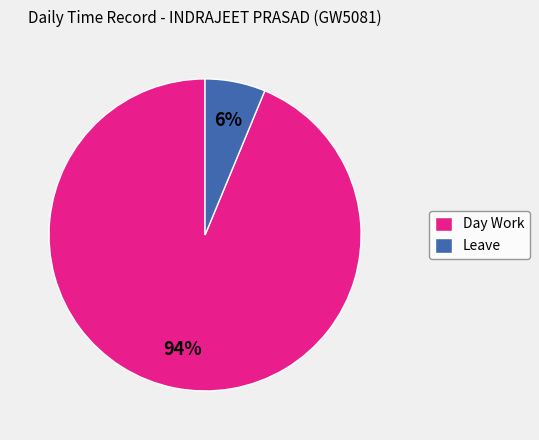

How many segments does this pie chart have?

2